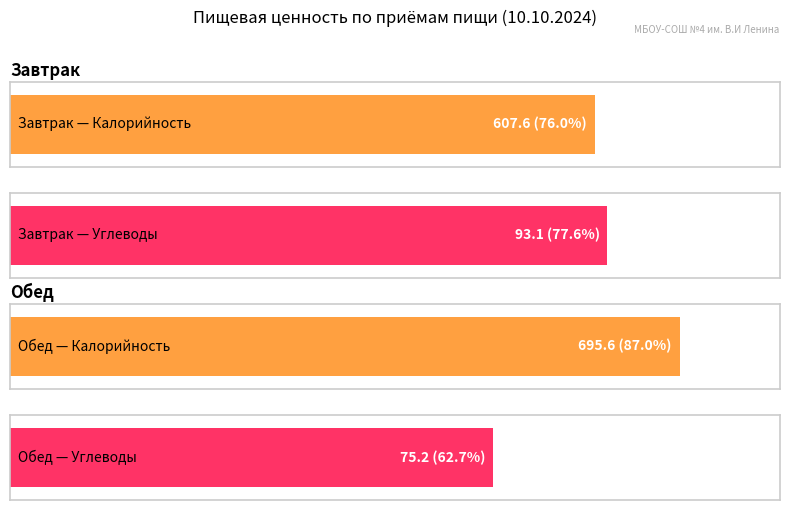

What is the average value of the Калорийность series?

651.6